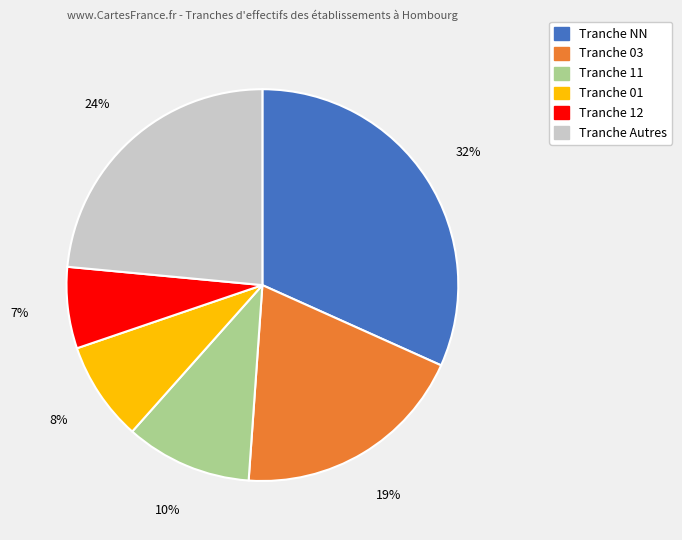

To the nearest percent, what is the average slice percentage?

17%